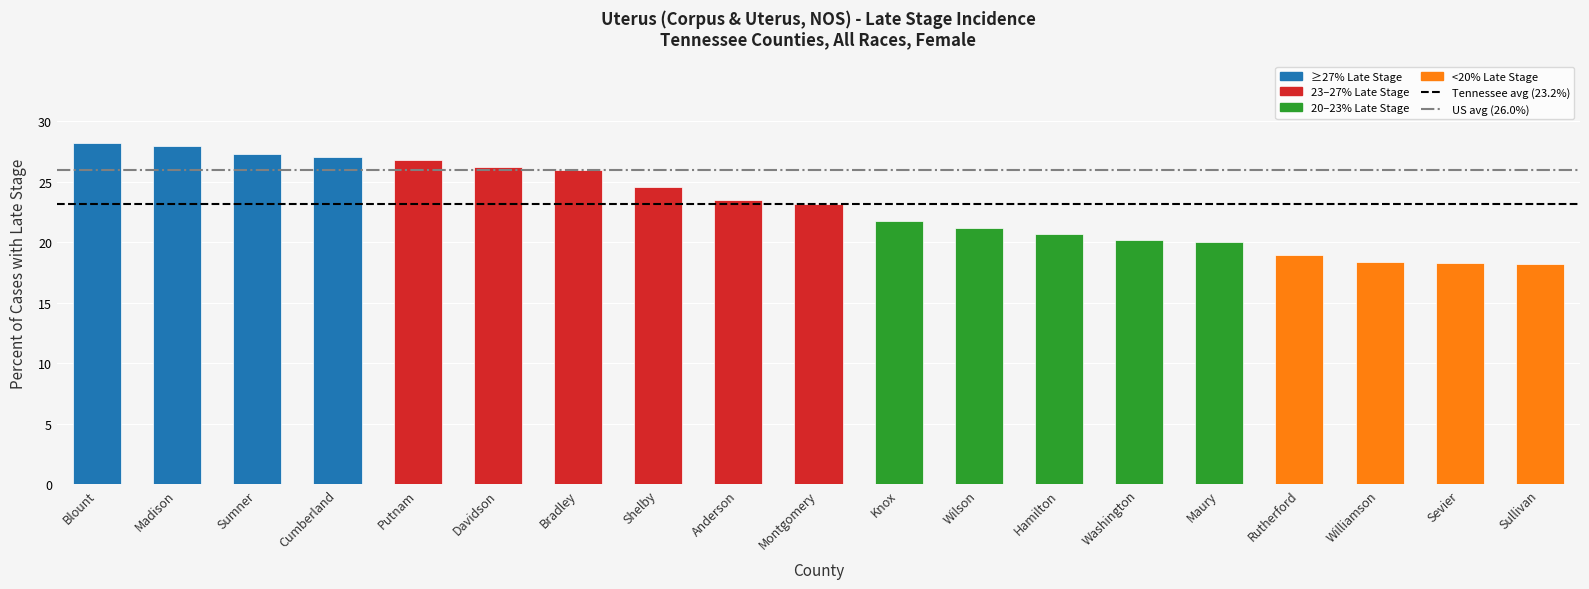

What value does the data have at Hamilton?

20.7